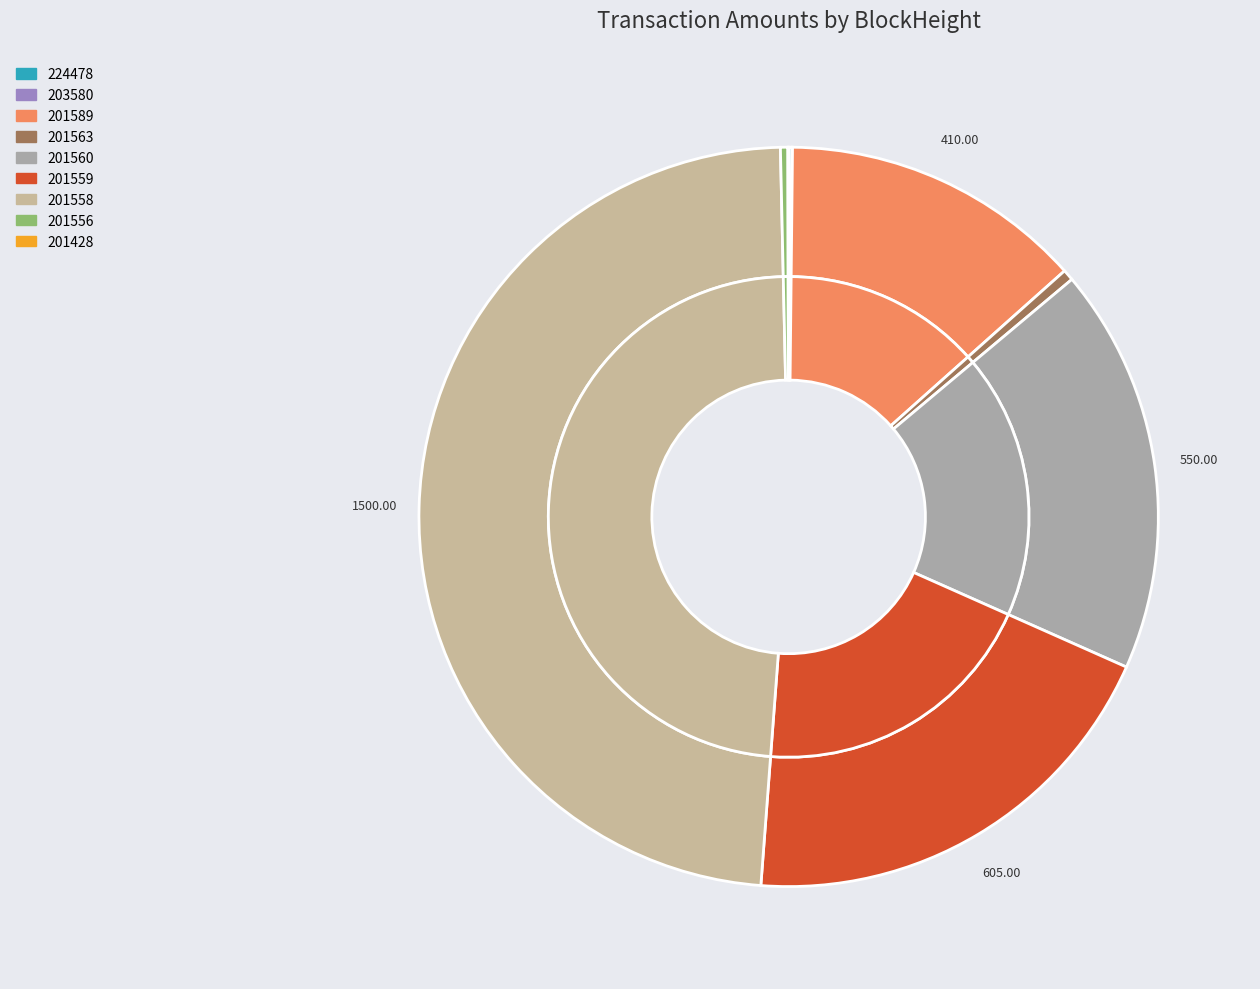

The 224478-16 slice represents 1% of the pie. True or false?

False